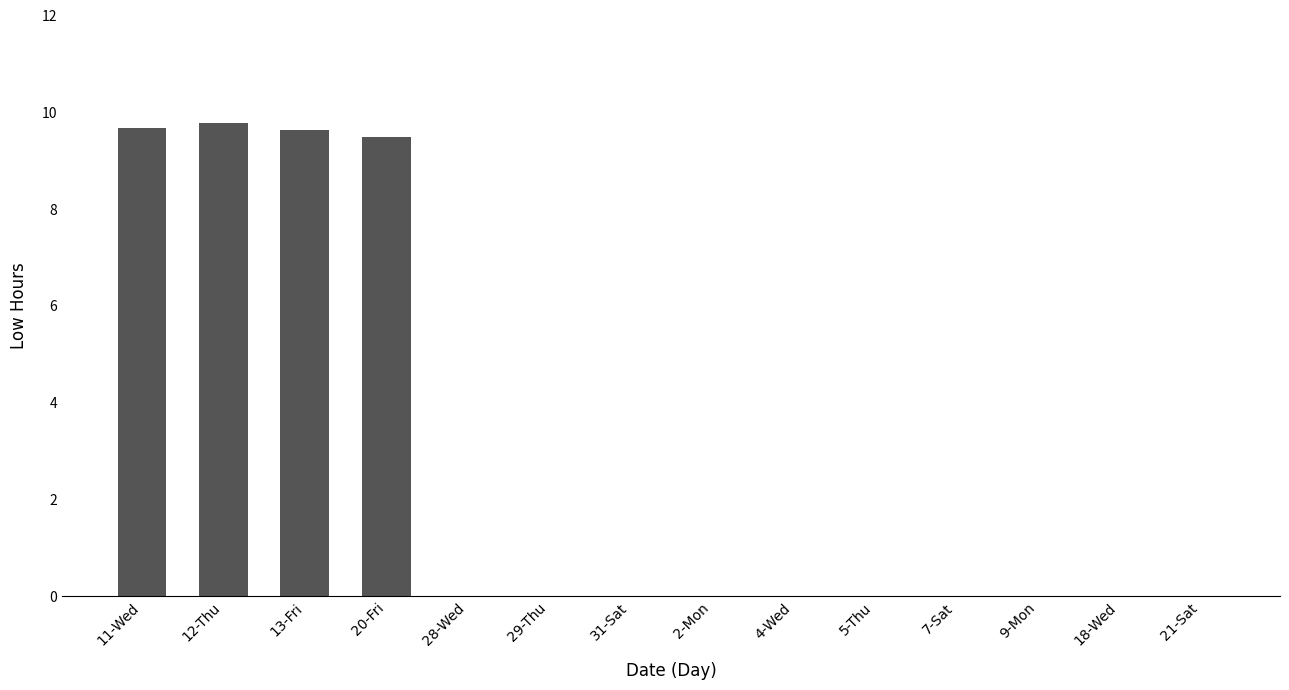

What is the sum of the values at 20-Fri and 21-Sat?

9.5